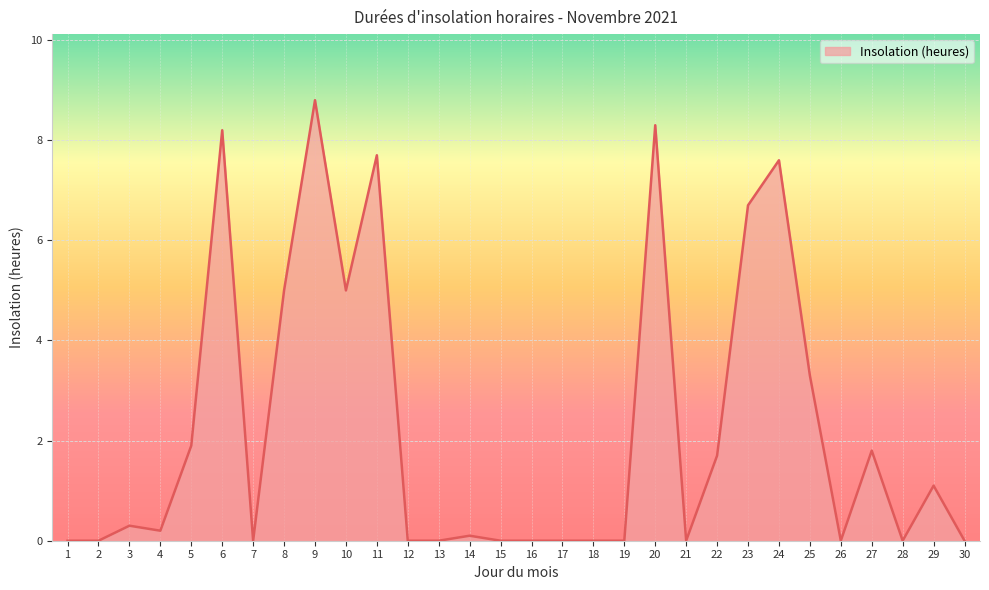

The chart shows a value of 0.0 at 28. True or false?

True